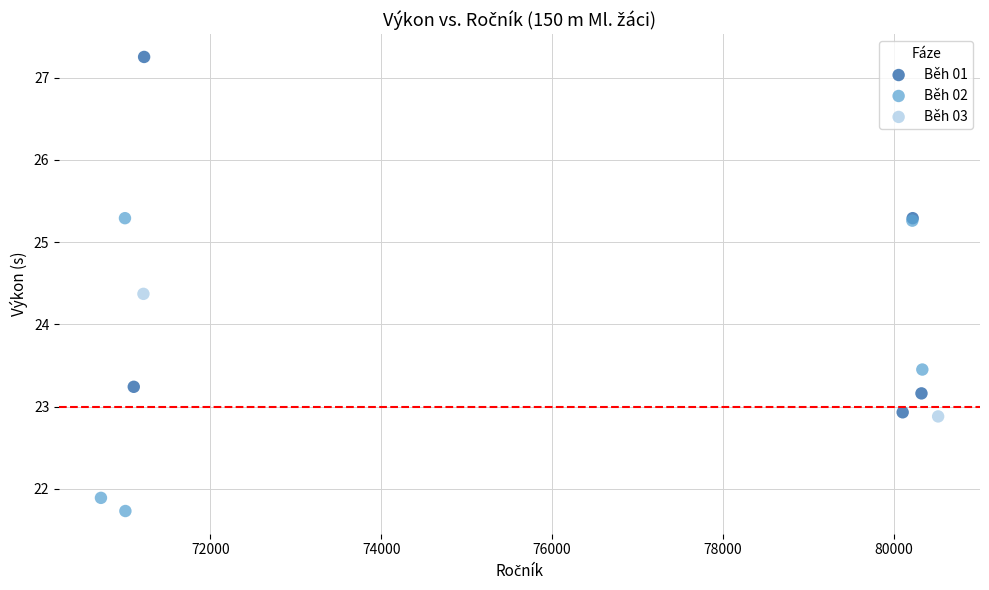

Which series contains the lowest Y value?

Běh 02